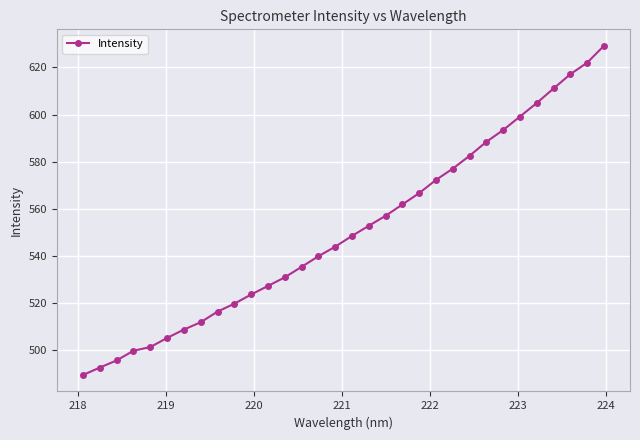

What is the value of the 9th point from the left?

516.4